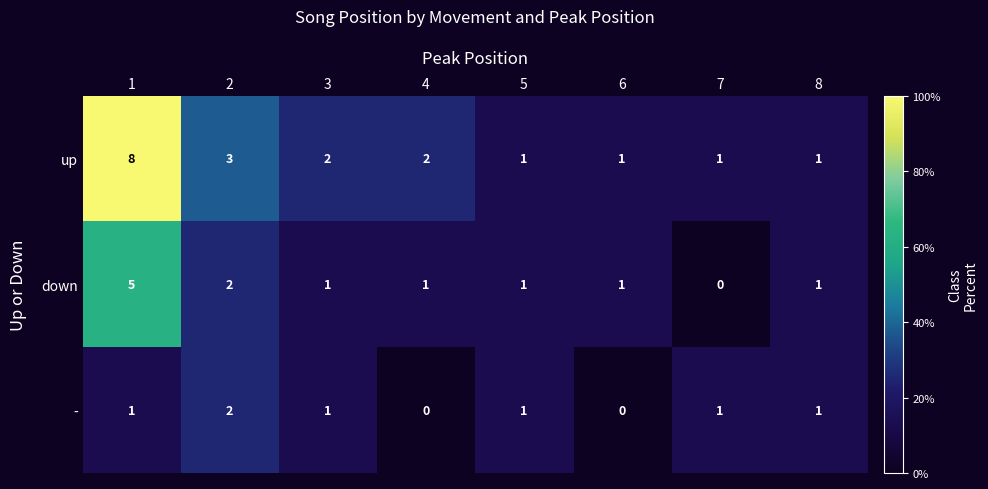

At which category is the sum across all series the highest?

1